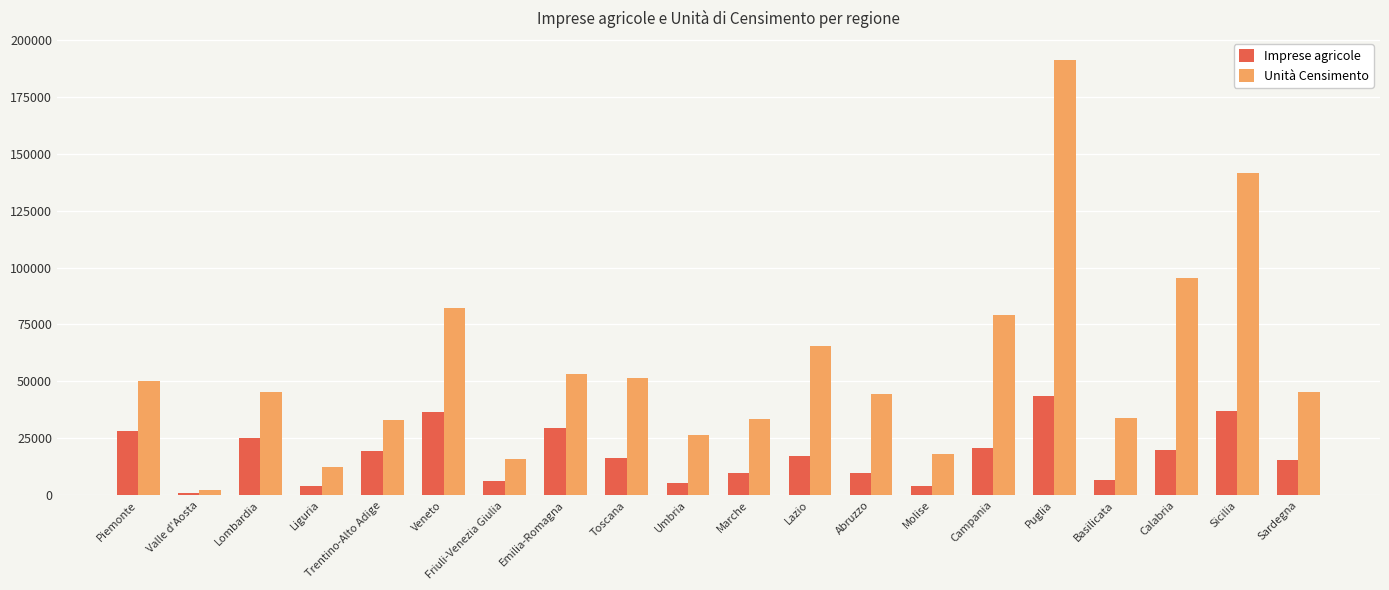

Where does the Unità Censimento series first go above 45411?

Piemonte